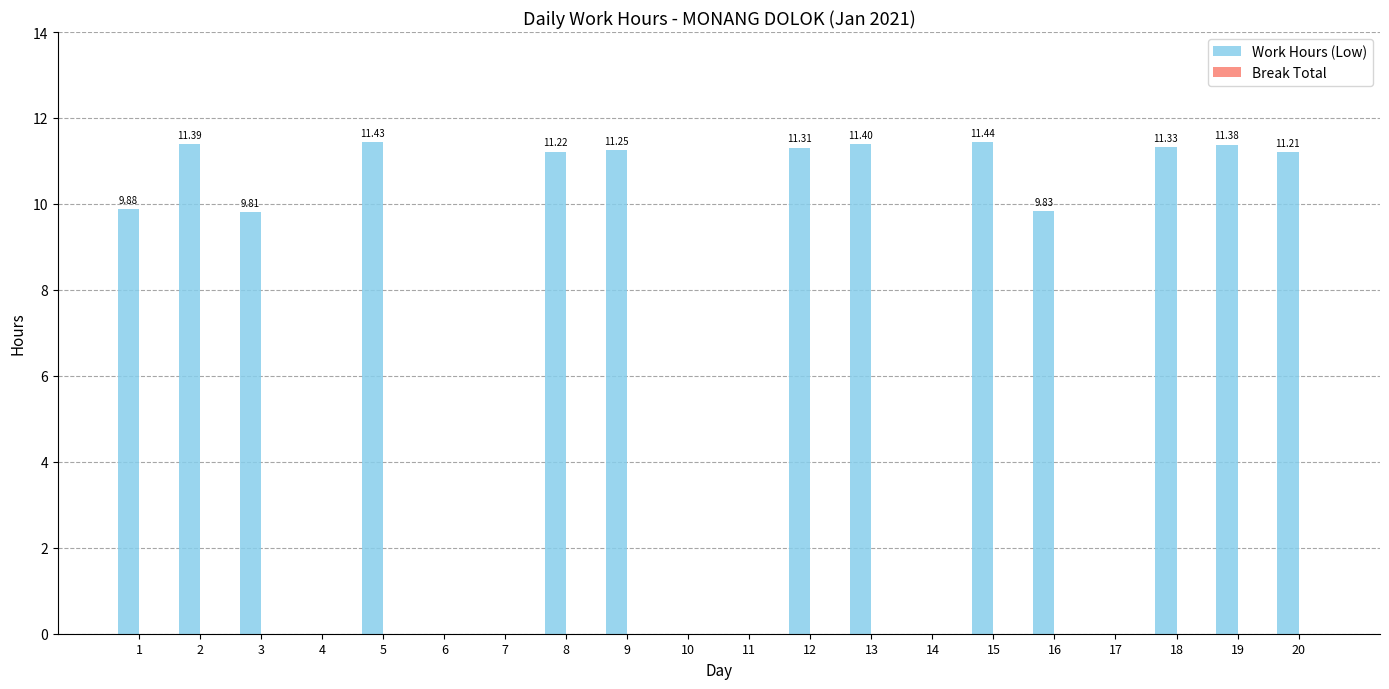

Approximately how many times larger is the value at 19 compared to 16?

1.2